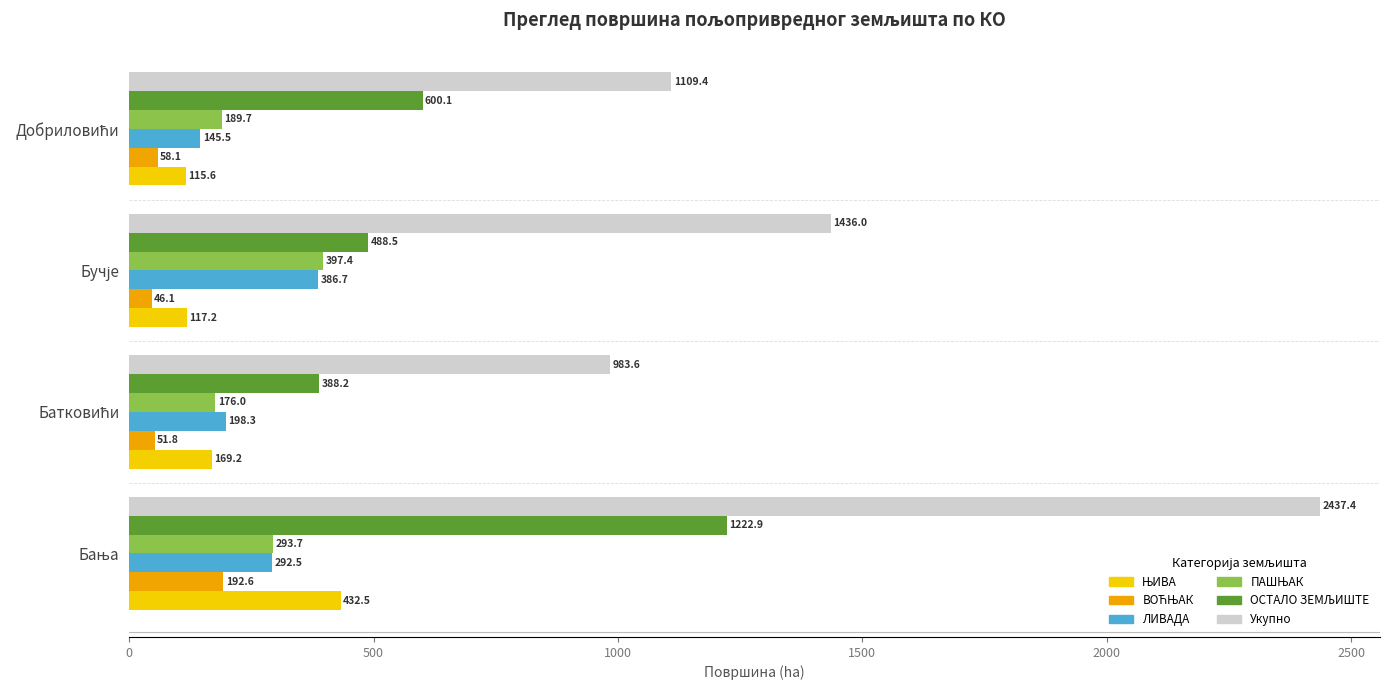

Which series has the widest spread of values?

Укупно